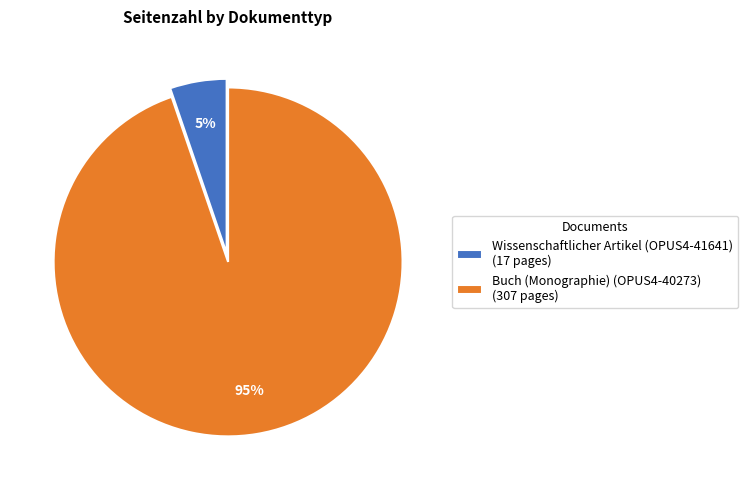

Between Buch (Monographie) (OPUS4-40273) (307 pages) and Wissenschaftlicher Artikel (OPUS4-41641) (17 pages), which is larger?

Buch (Monographie) (OPUS4-40273) (307 pages)